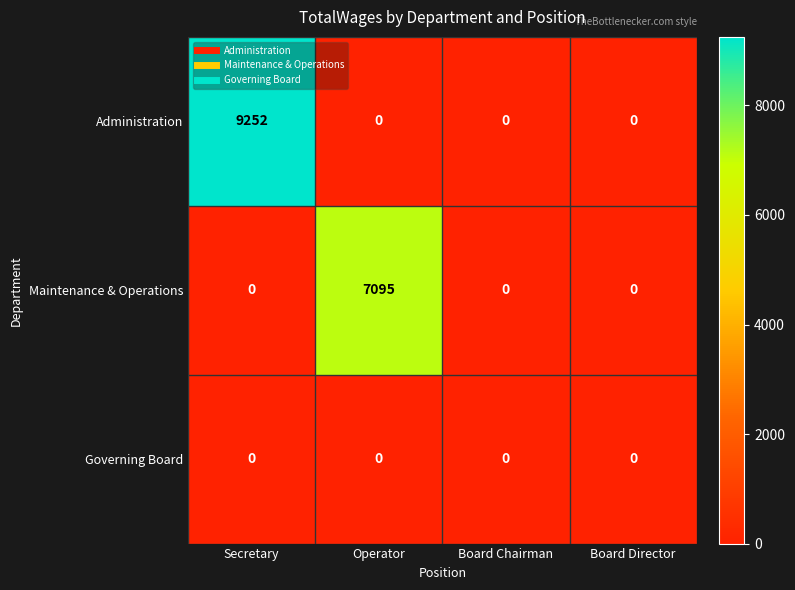

What is the maximum value for Administration?

9252